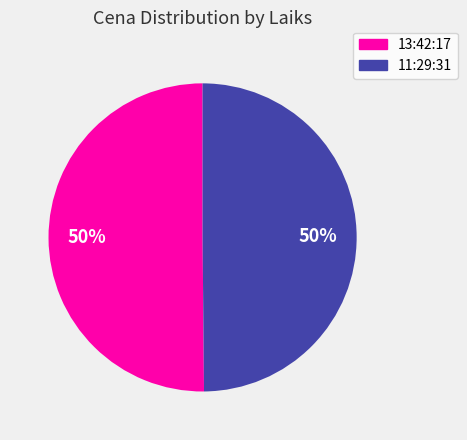

Is it true that 13:42:17 is 63% of the pie?

False